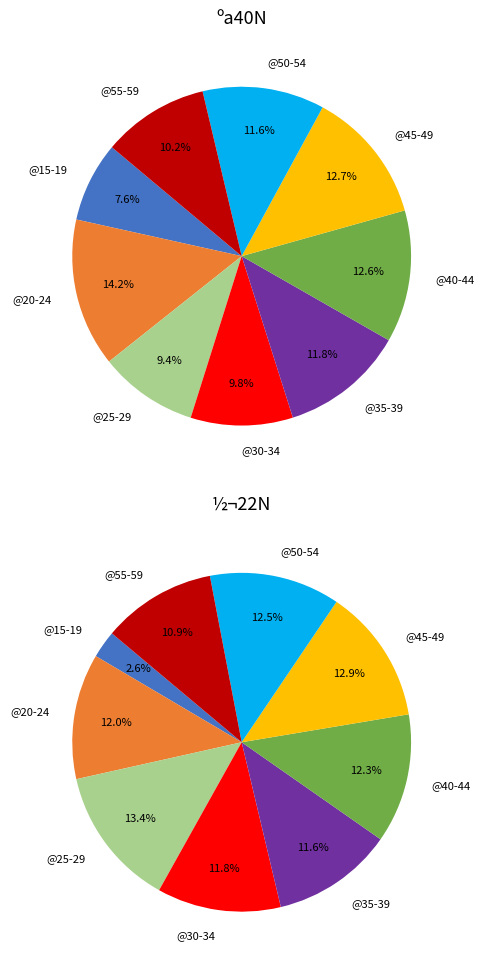

To the nearest percent, what portion does @55-59 represent?

10%